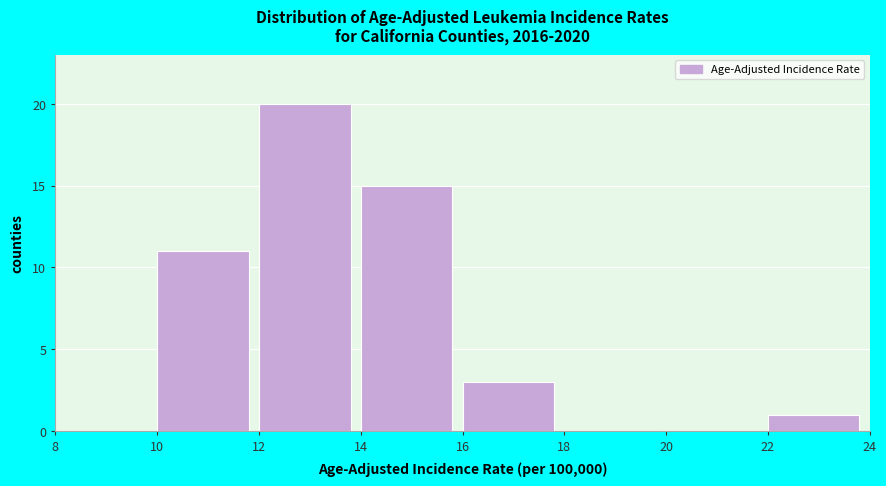

Which range on the x-axis has the tallest bar?

12 to 14